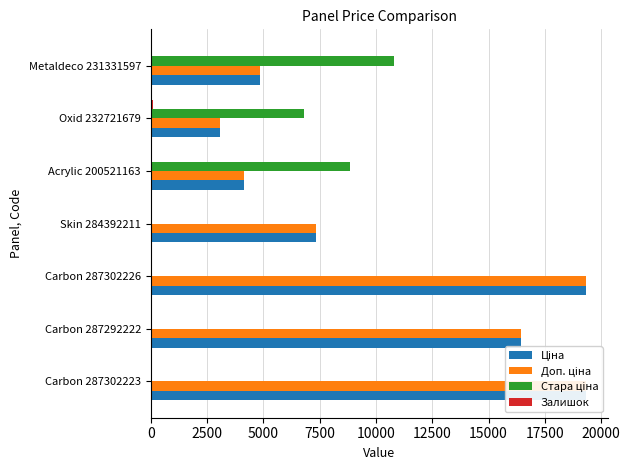

Are the bars grouped side by side (vs. stacked)?

Yes